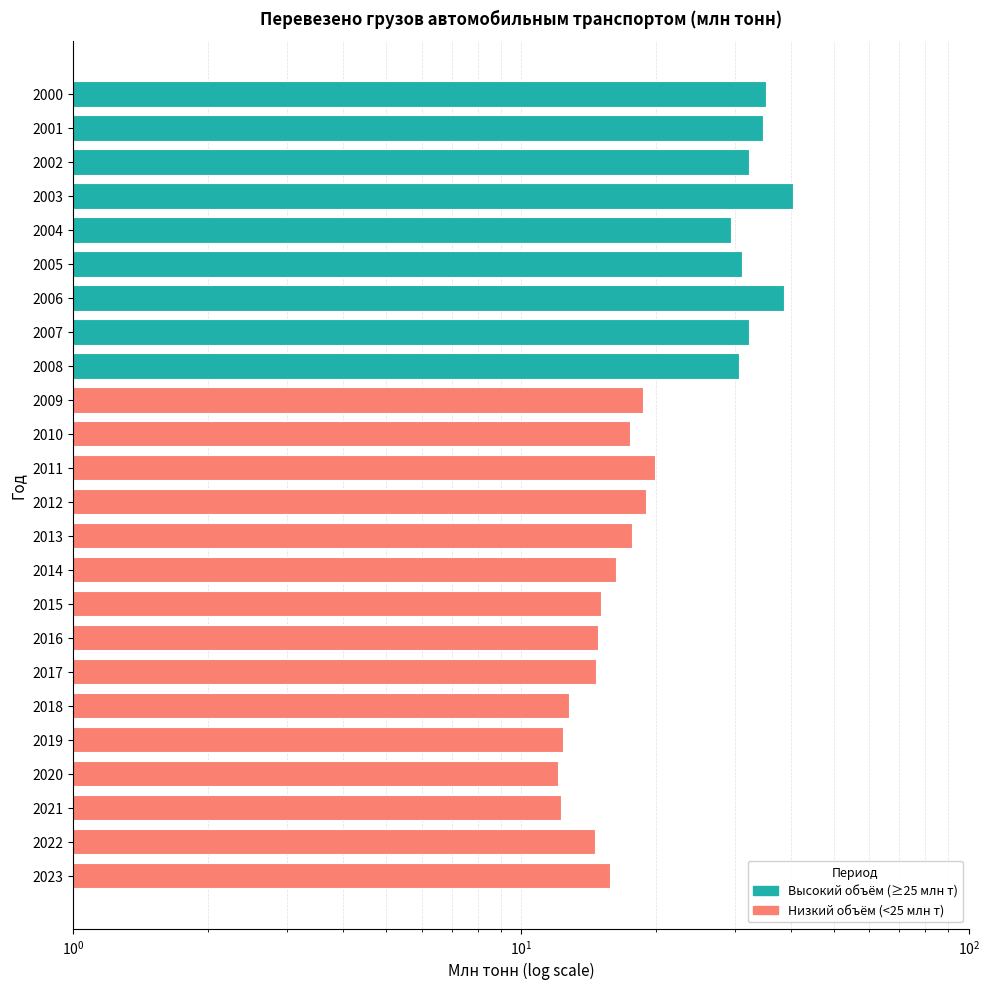

What is the ratio of the value at 2016 to the value at 2012?

0.8